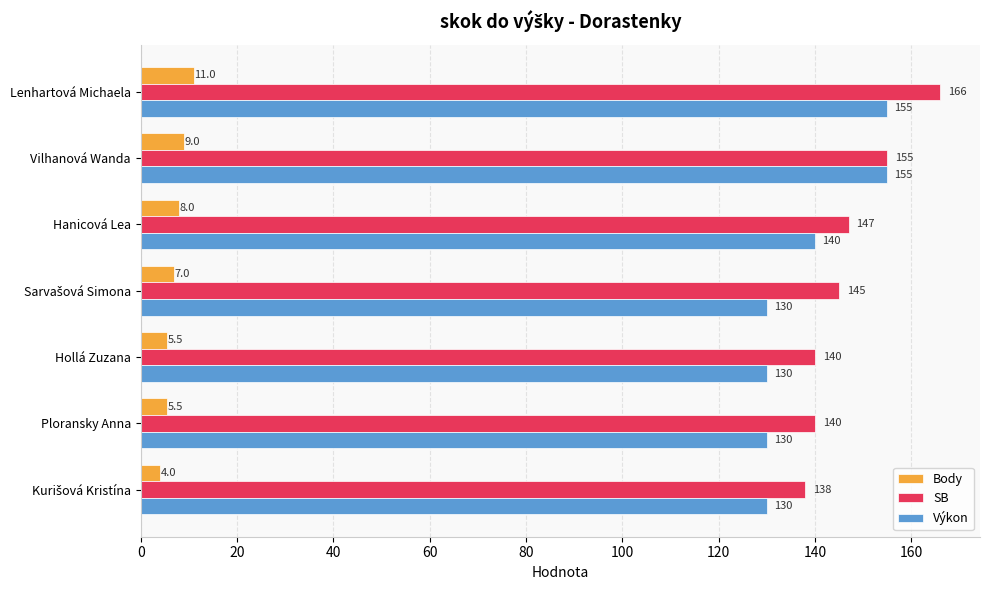

List the series in order of their peak value, lowest first.

Body, Výkon, SB